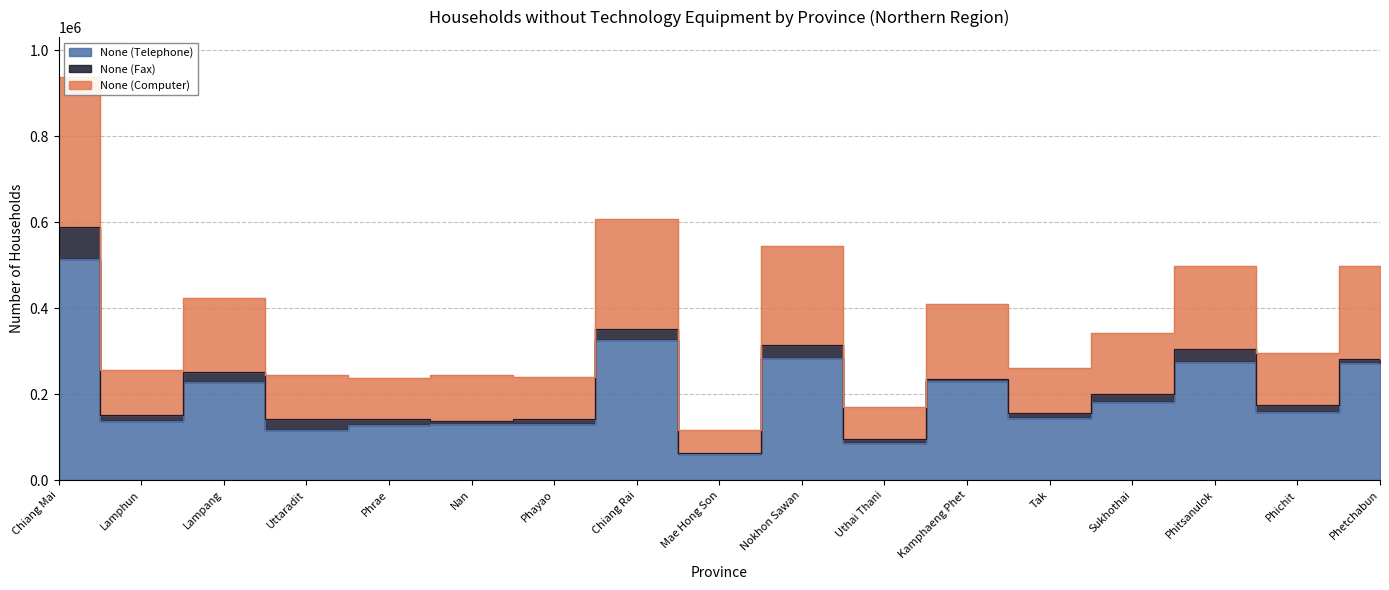

Where does the None (Telephone) series first go above 158469?

Chiang Mai